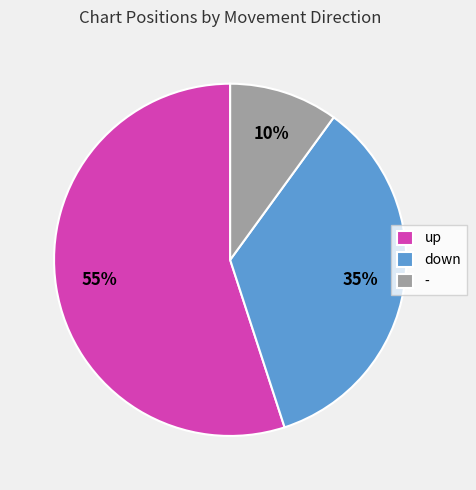

True or false: down accounts for 25% of the total.

False